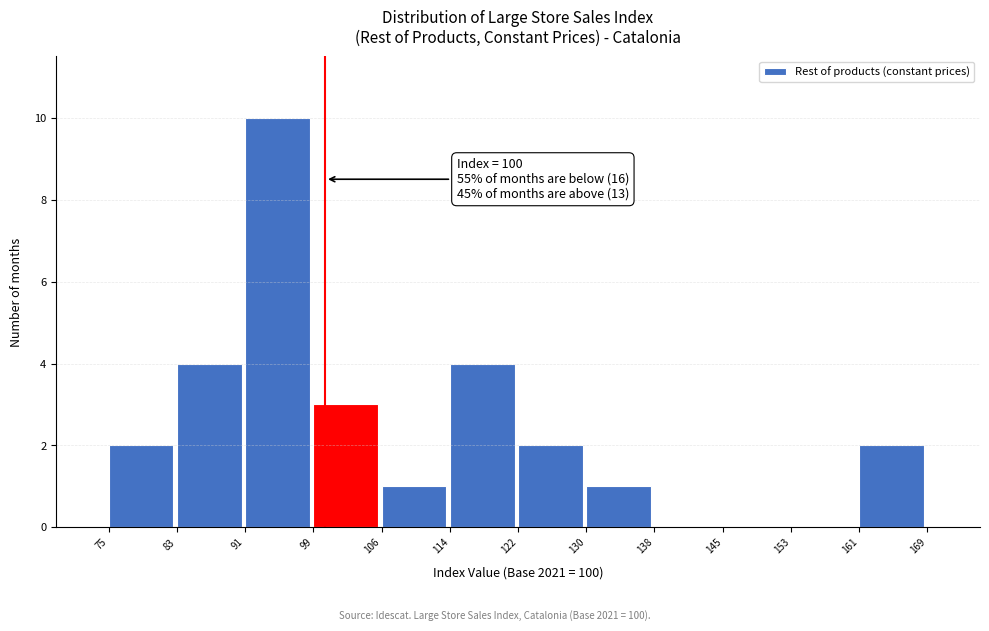

Which range on the x-axis has the tallest bar?

91 to 99